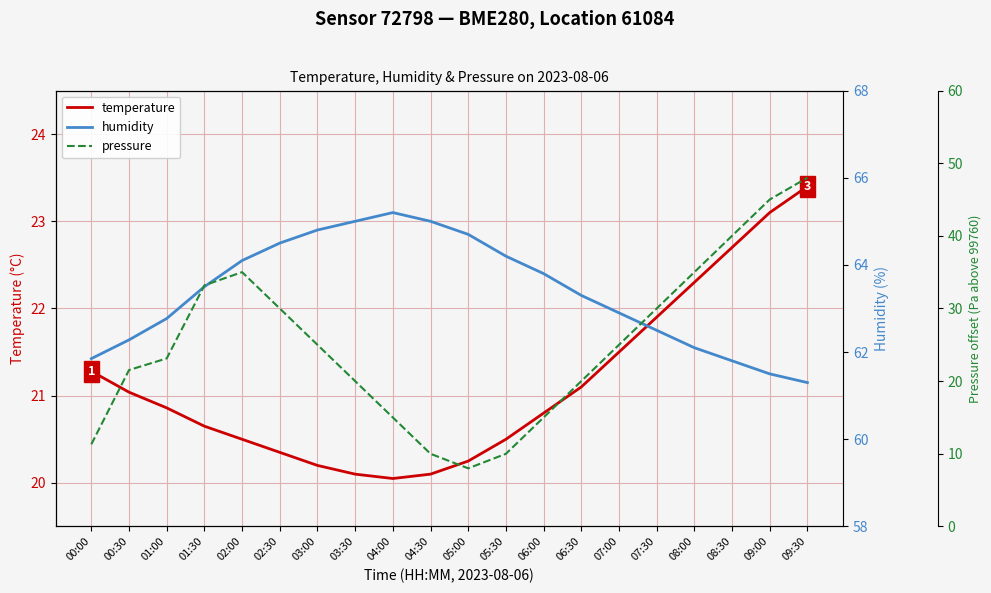

How many data points in pressure are less than 25?

10